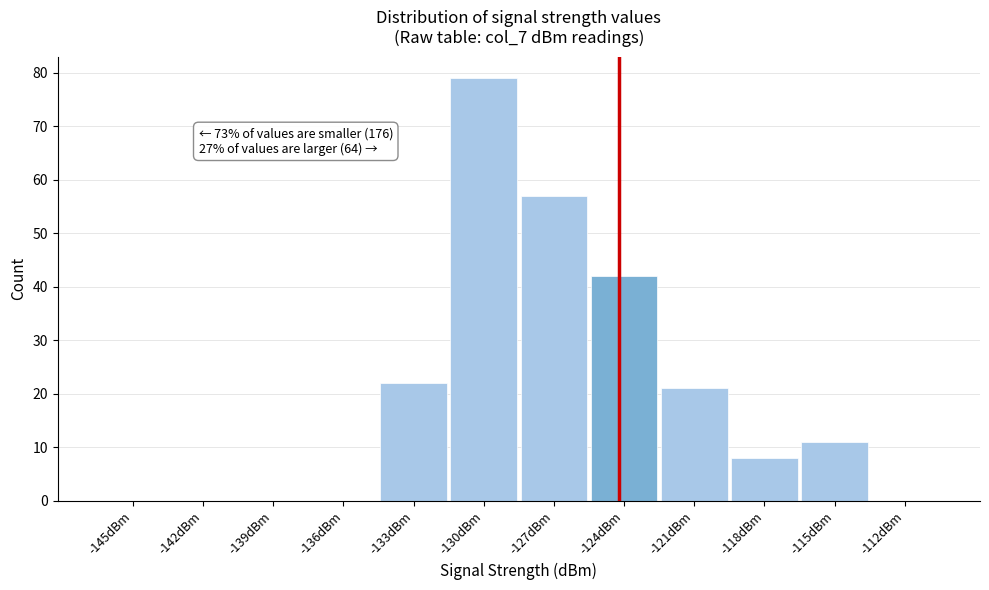

Reading left to right, transcribe all the data shown in this chart.

-145dBm=0	-142dBm=0	-139dBm=0	-136dBm=0	-133dBm=22	-130dBm=79	-127dBm=57	-124dBm=42	-121dBm=21	-118dBm=8	-115dBm=11	-112dBm=0